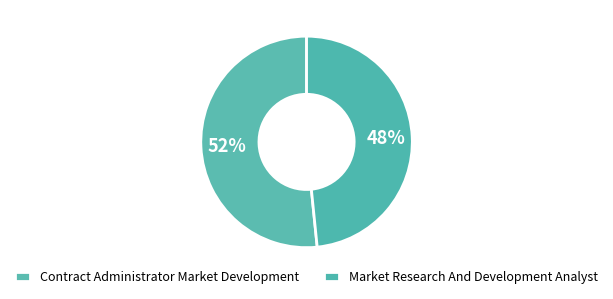

Does Market Research And Development Analyst represent more than half of the total?

No